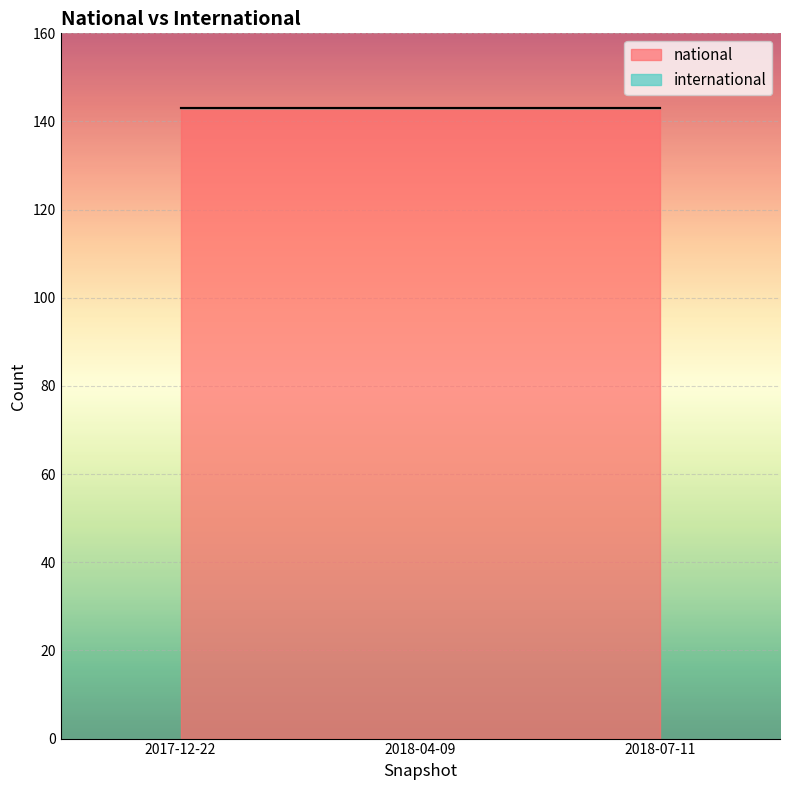

Is the value of national at 2018-04-09 greater than the value of international at 2018-07-11?

Yes